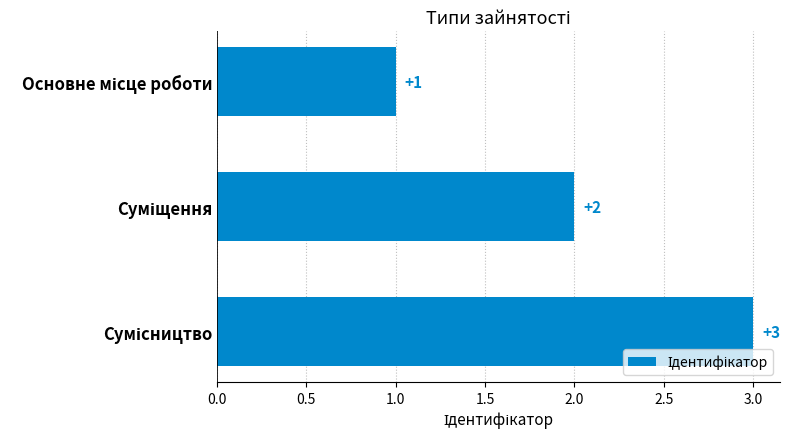

Count the values in the range 1 to 3.

3